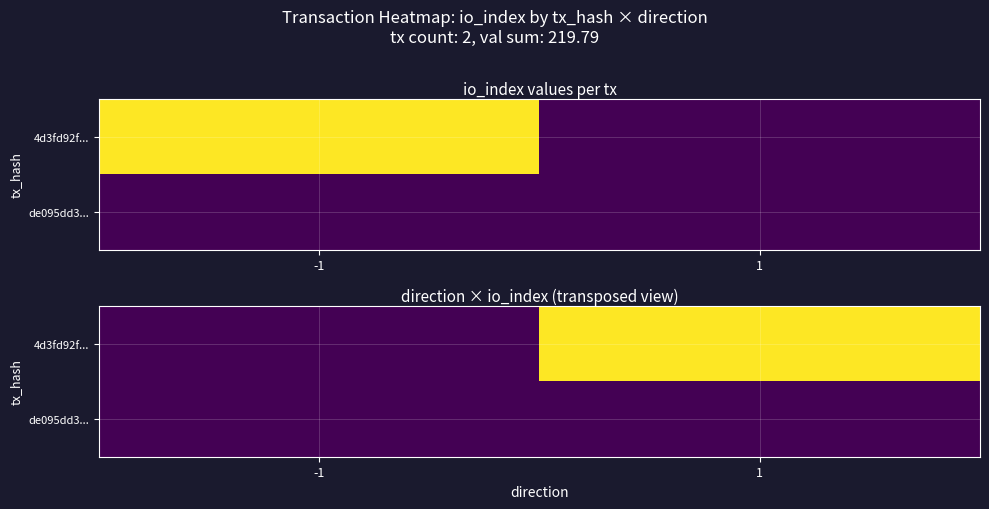

The value of de095dd3... at -1 is 0. True or false?

True